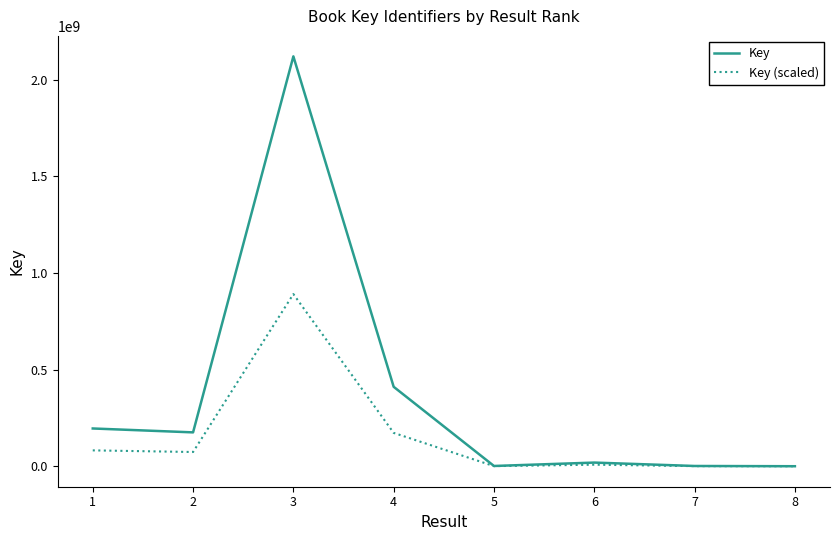

Which series has the widest spread of values?

Key